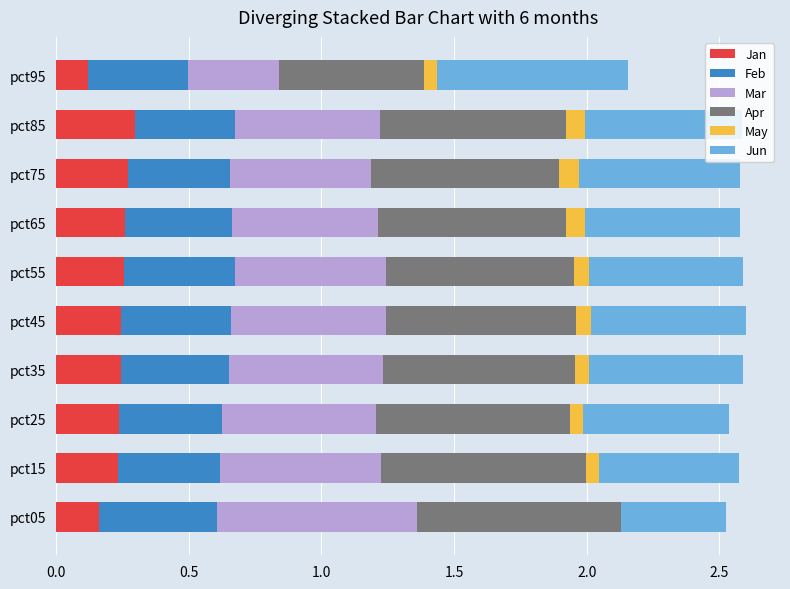

Is it true that Apr equals 0.2 at pct75?

False